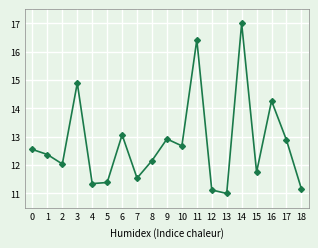

What is the value of the 15th point from the left?

17.0